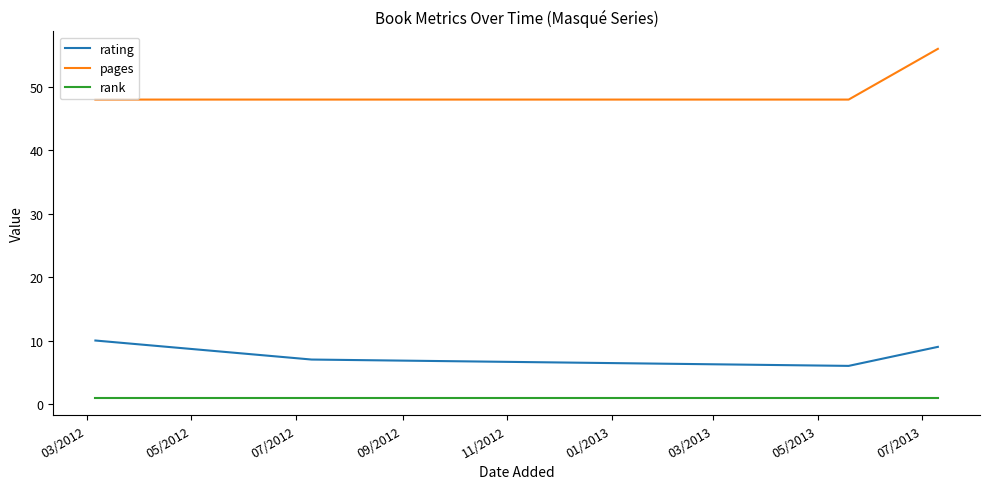

Reading left to right, list all the values displayed in this chart.

rating: 10	7	6	9
pages: 48	48	48	56
rank: 1	1	1	1